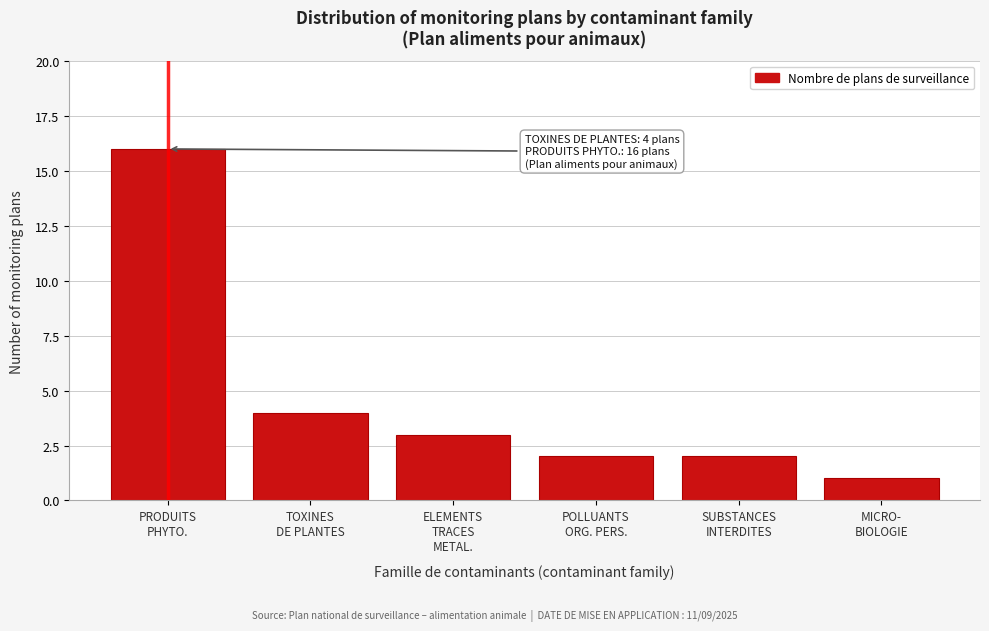

Reading left to right, list all the values displayed in this chart.

16	4	3	2	2	1